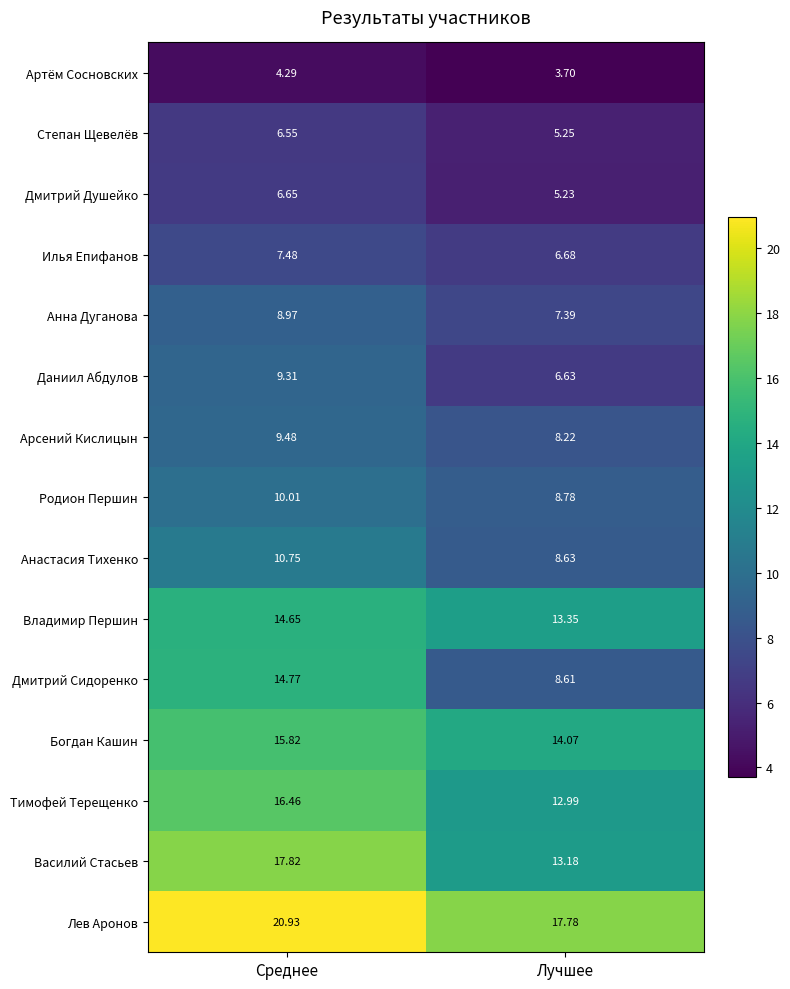

Where does the Дмитрий Сидоренко series first go above 14?

Среднее